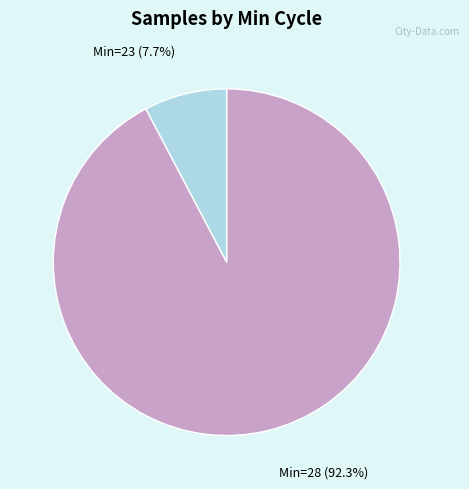

How many segments does this pie chart have?

2